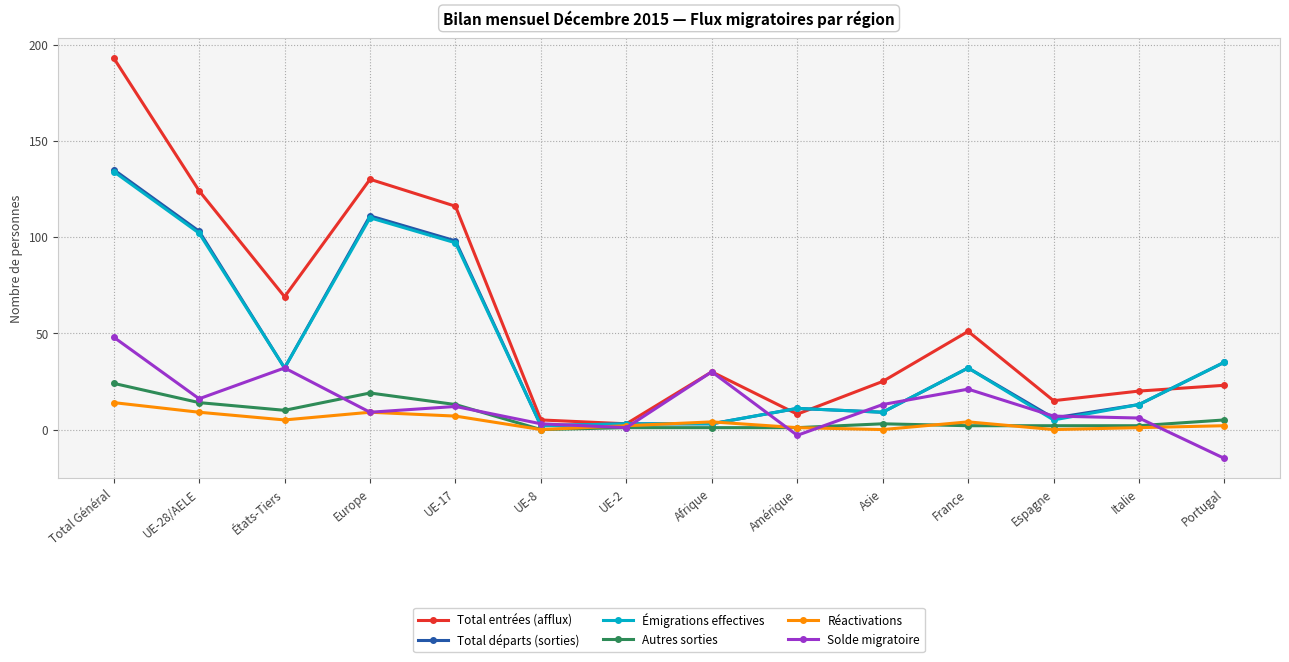

What are all the series names shown in the legend?

Total entrées (afflux), Total départs (sorties), Émigrations effectives, Autres sorties, Réactivations, Solde migratoire